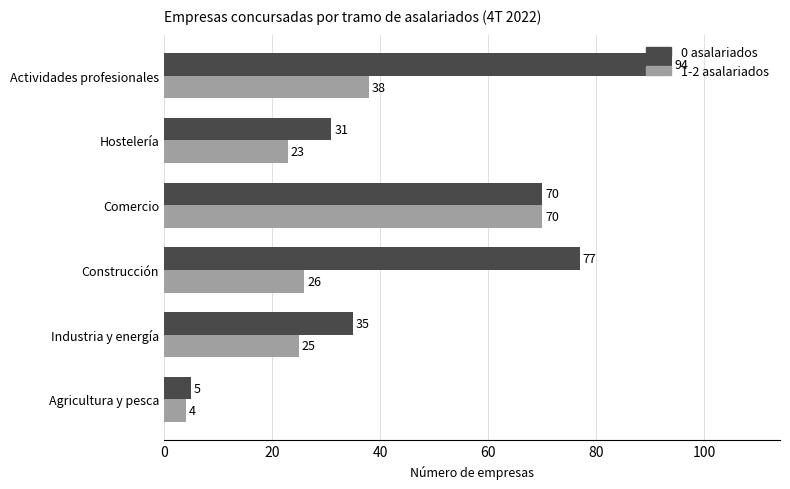

What are all the series names shown in the legend?

0 asalariados, 1-2 asalariados